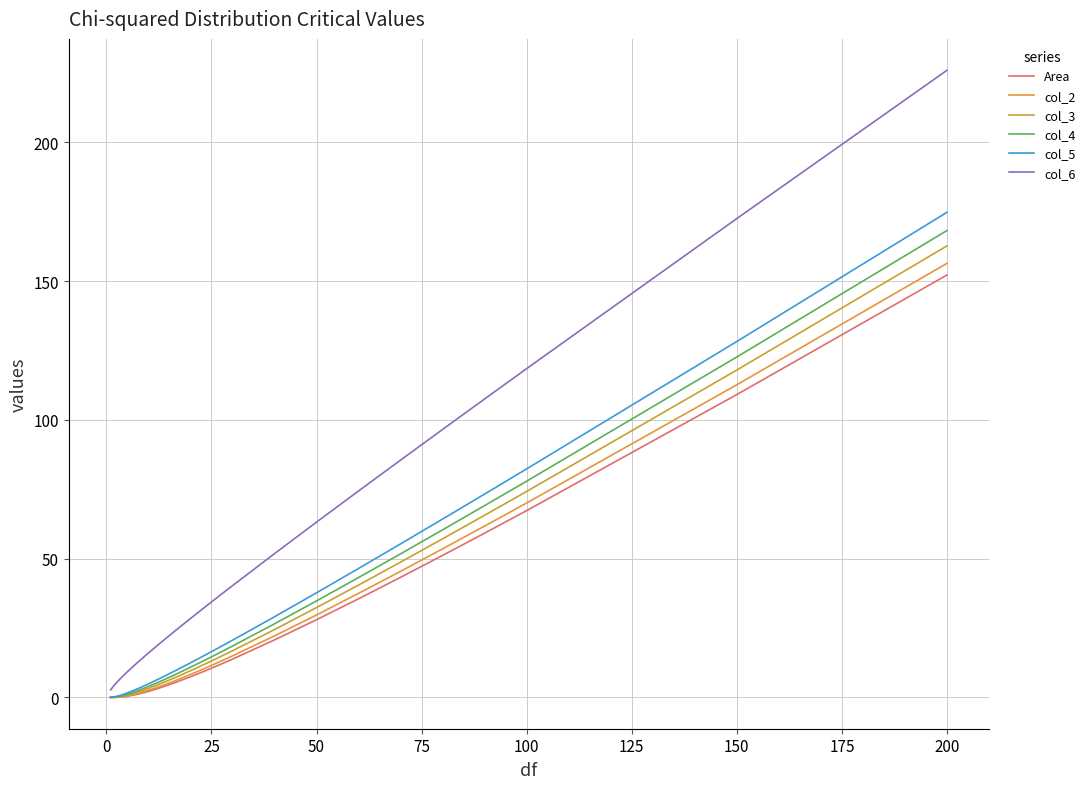

How many distinct data groups are displayed?

6